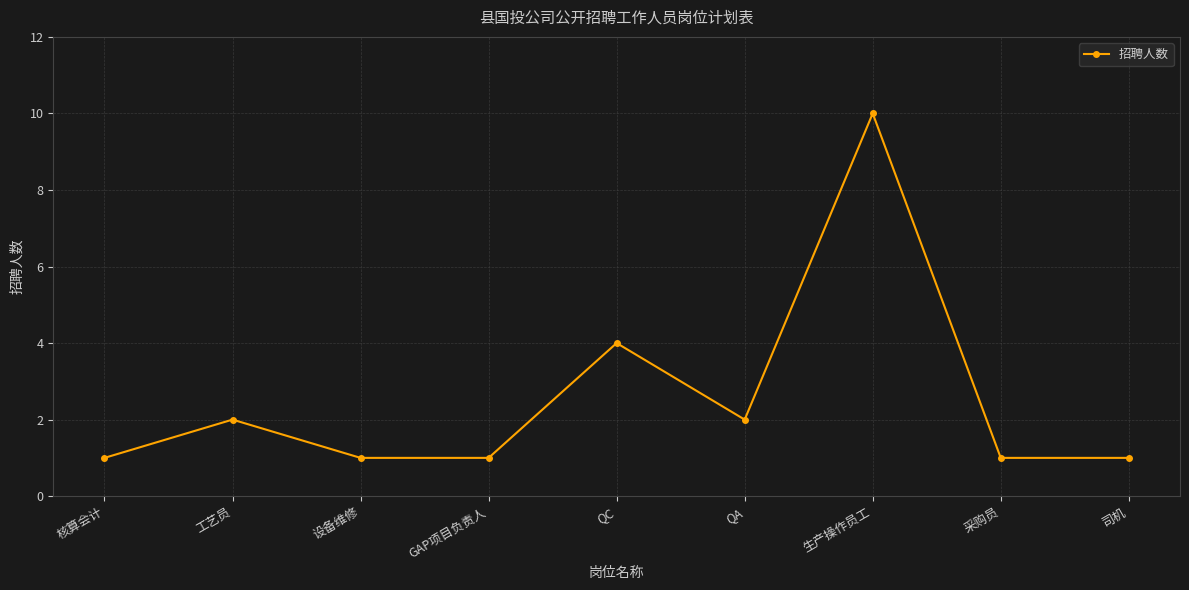

What is the maximum value shown in the chart?

10